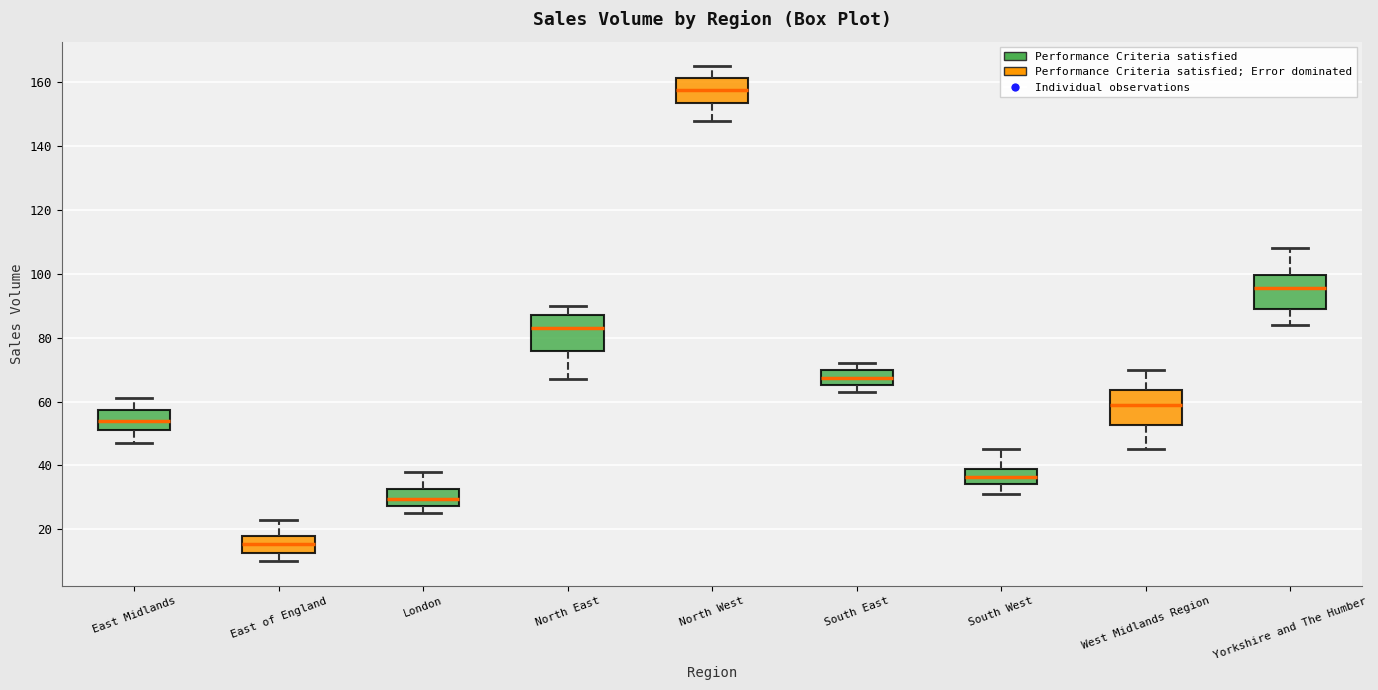

Where is the upper edge of the box for South East on the y-axis? The values are not printed on the chart, so give them approximately, as read against the axis.

70